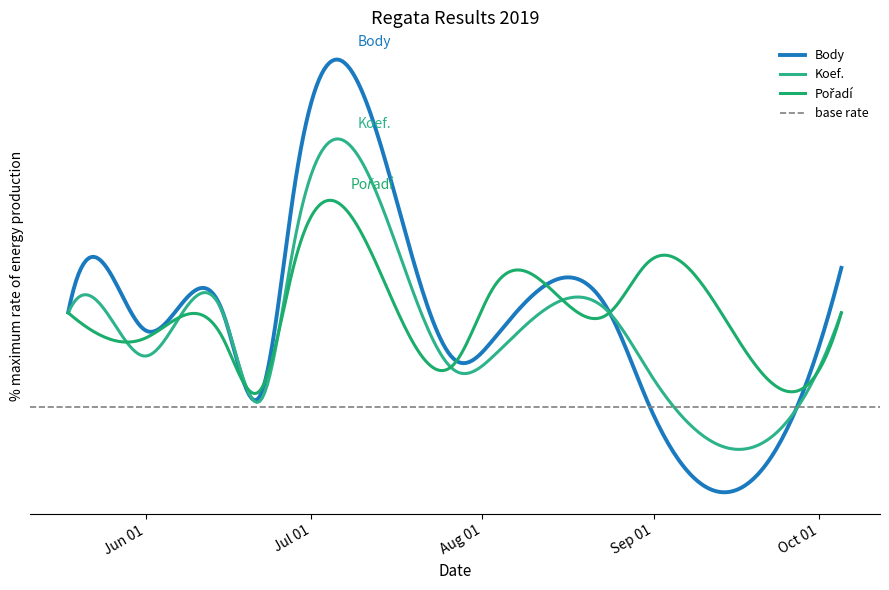

What is the label of the 2nd point from the left?

2019-05-25